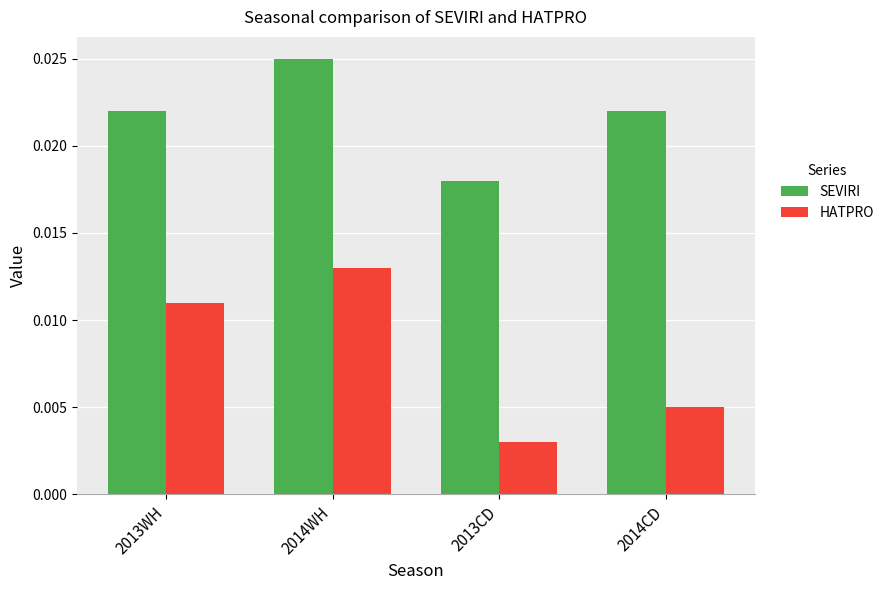

Between 2014WH and 2013CD, which series saw the biggest shift?

HATPRO